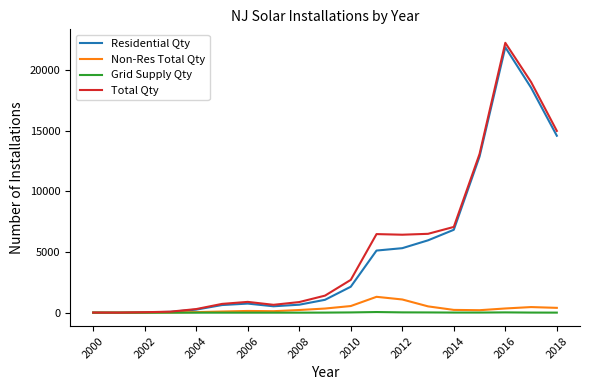

Which series has the largest range (max minus min)?

Total Qty